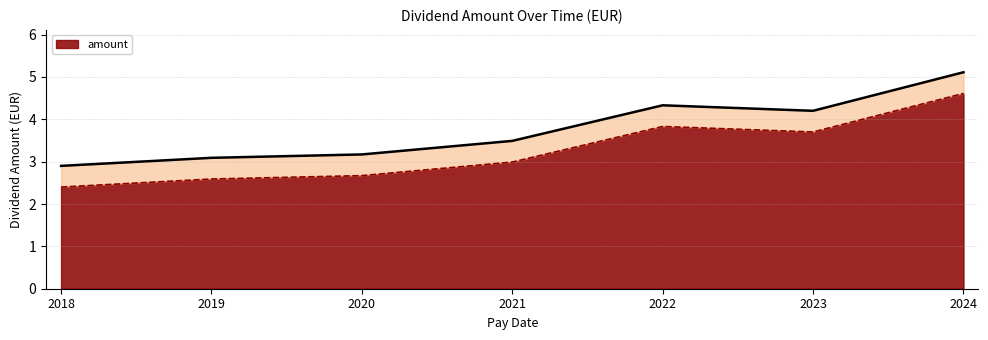

The value of amount at 2024 is 4.6. True or false?

True